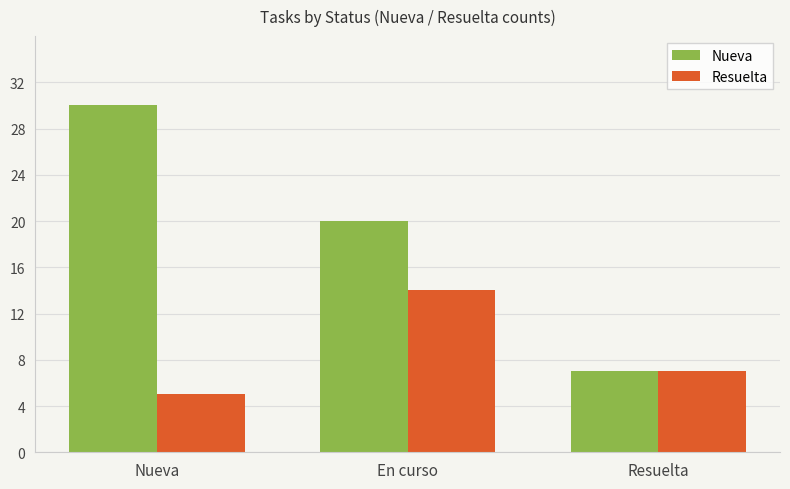

Rank the categories by Nueva value from lowest to highest.

Resuelta, En curso, Nueva